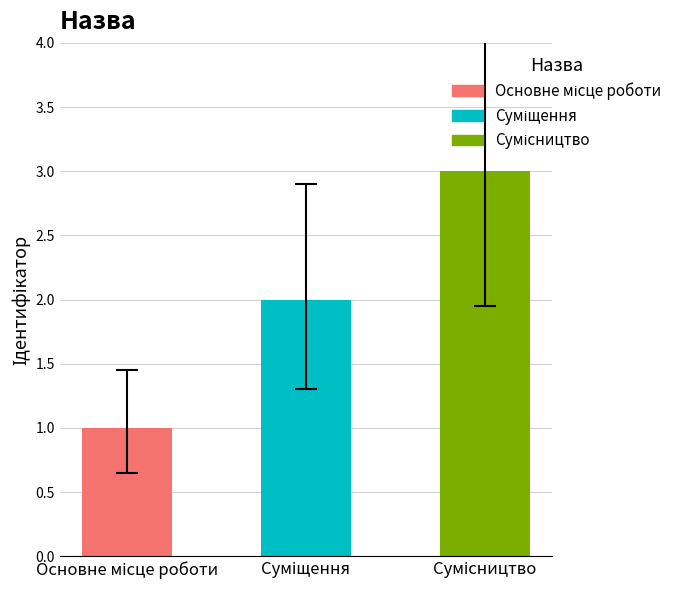

What is the difference between the second highest and minimum values?

1